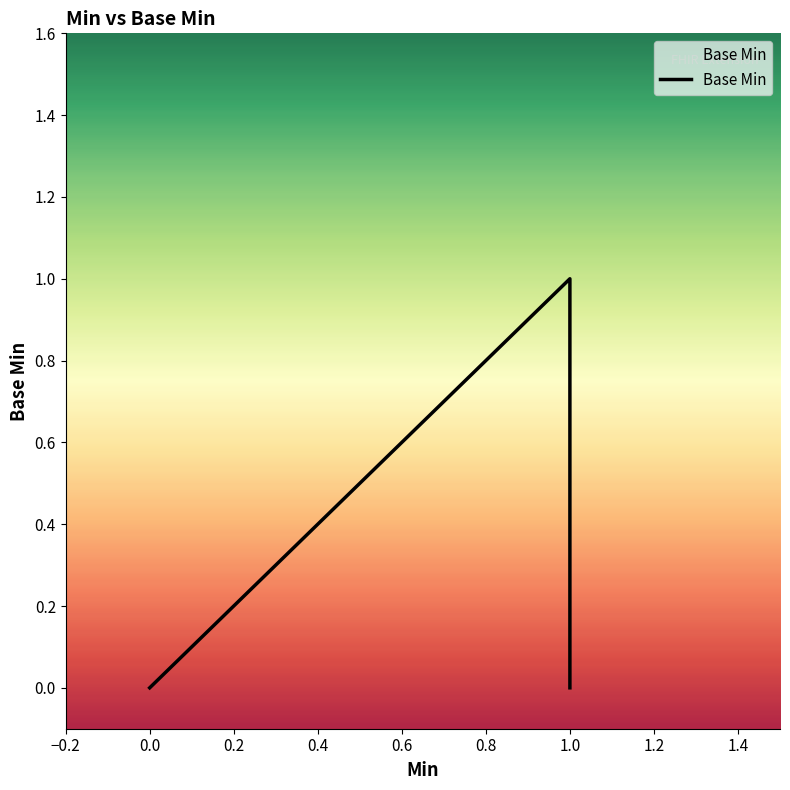

How many distinct data groups are displayed?

1